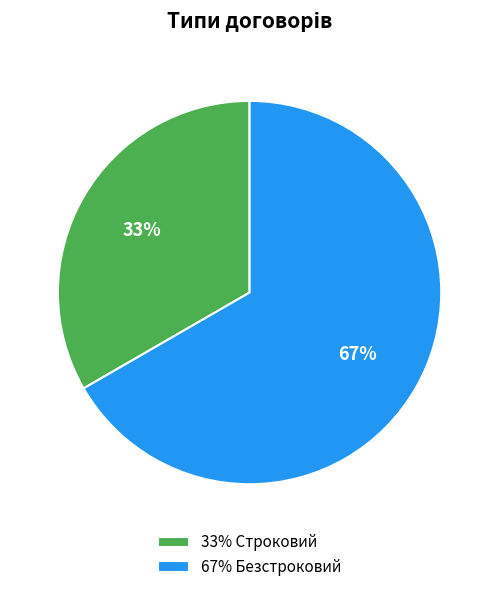

To the nearest percent, what is the average slice percentage?

50%